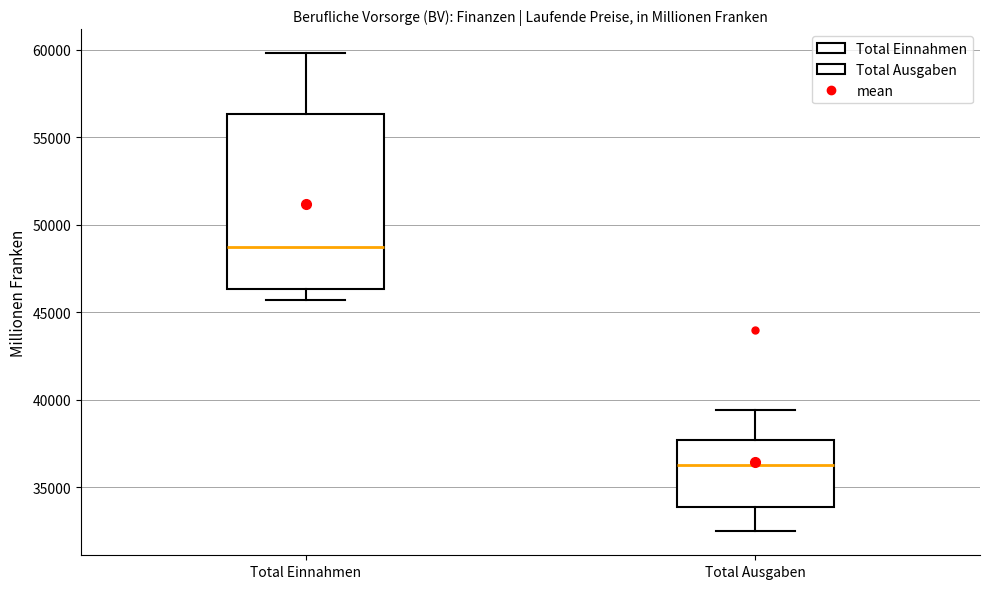

Comparing the boxes themselves (not the whiskers), which one is the tallest?

Total Einnahmen